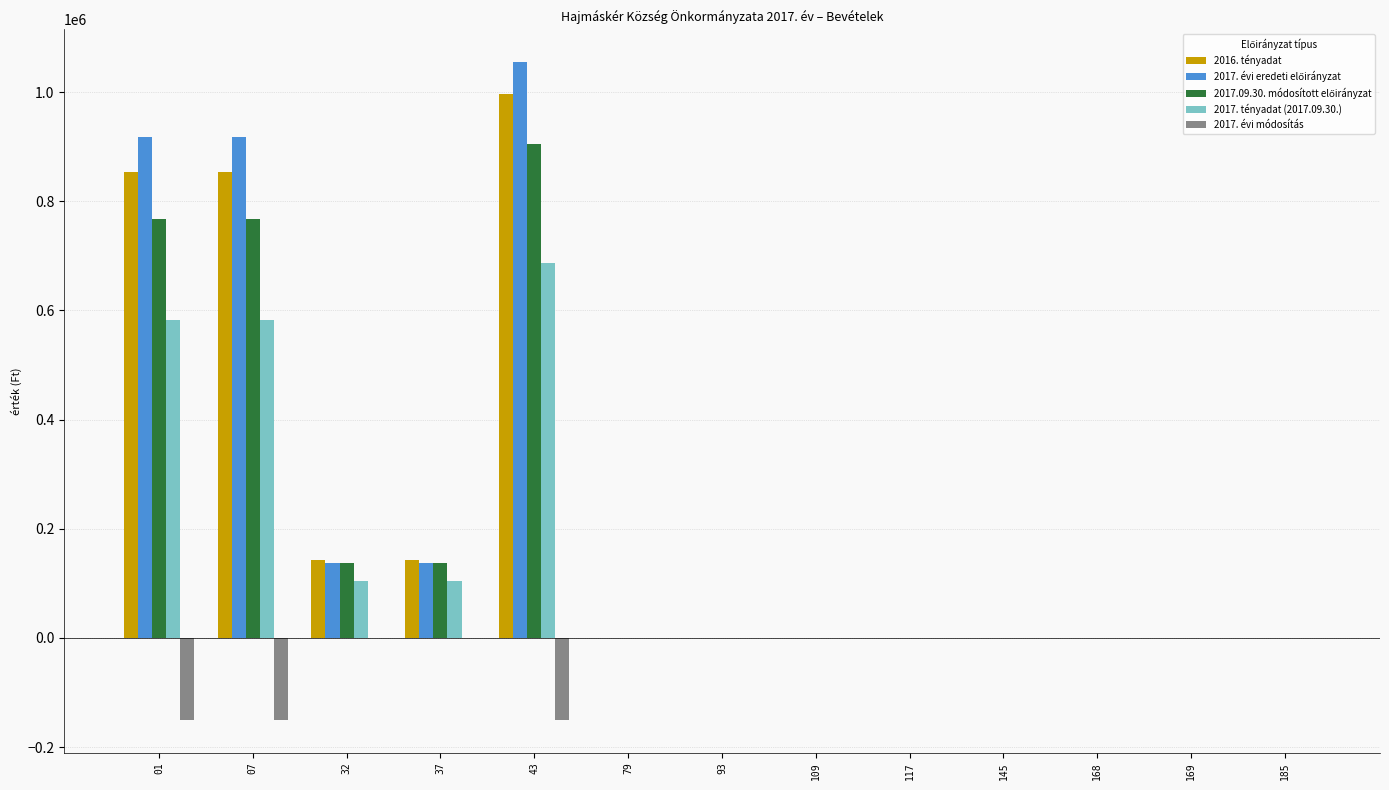

The 2017. tényadat (2017.09.30.) series shows 272496 at 109. True or false?

False